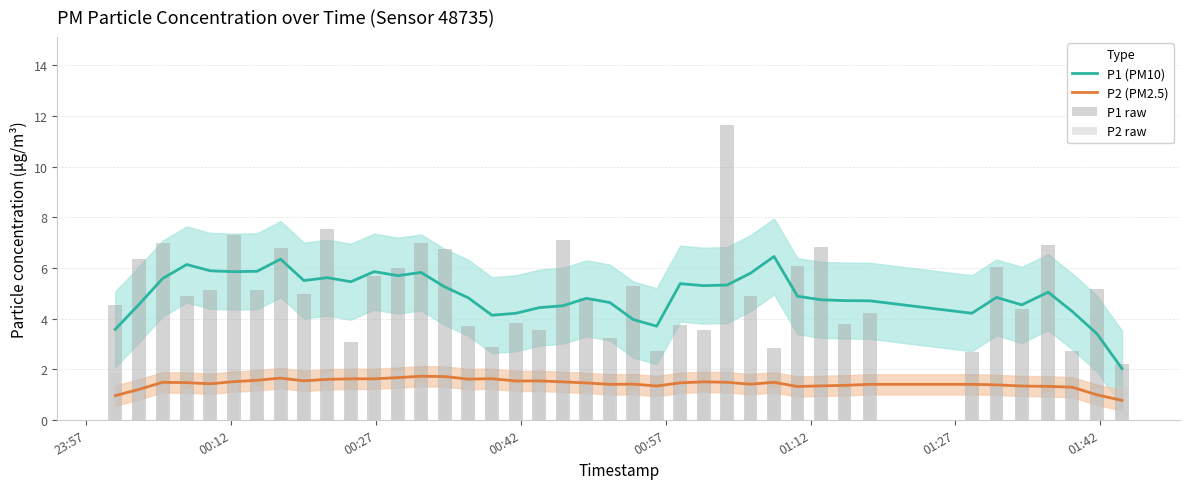

Rank the series by their maximum value, from lowest to highest.

P2 (PM2.5), P2 raw, P1 (PM10), P1 raw